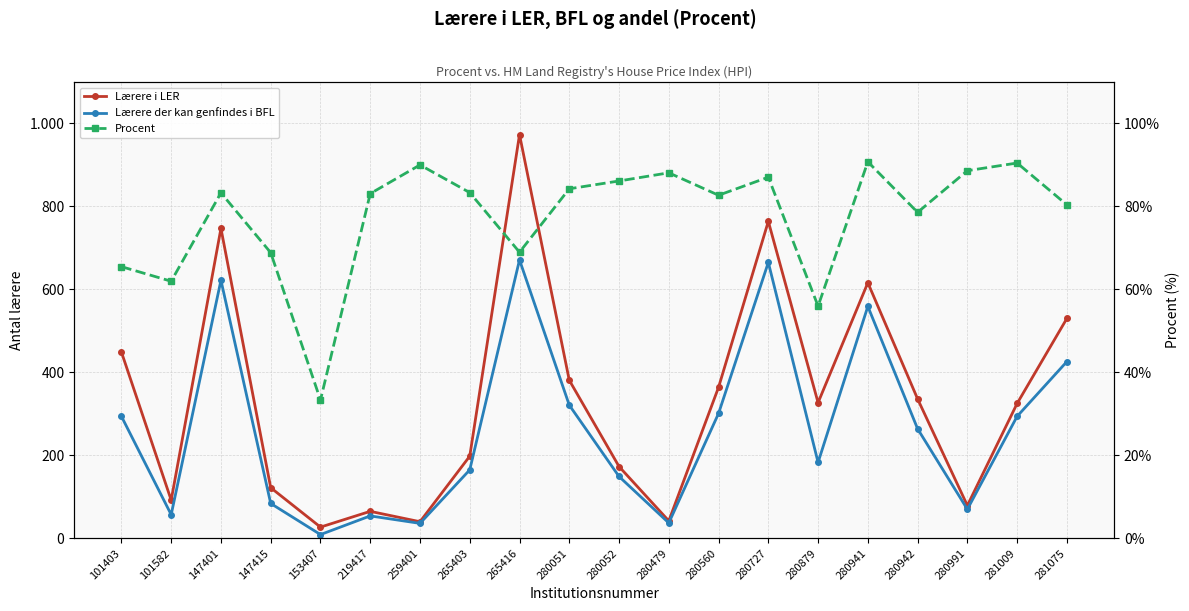

Between 219417 and 281075, which series saw the biggest shift?

Lærere i LER